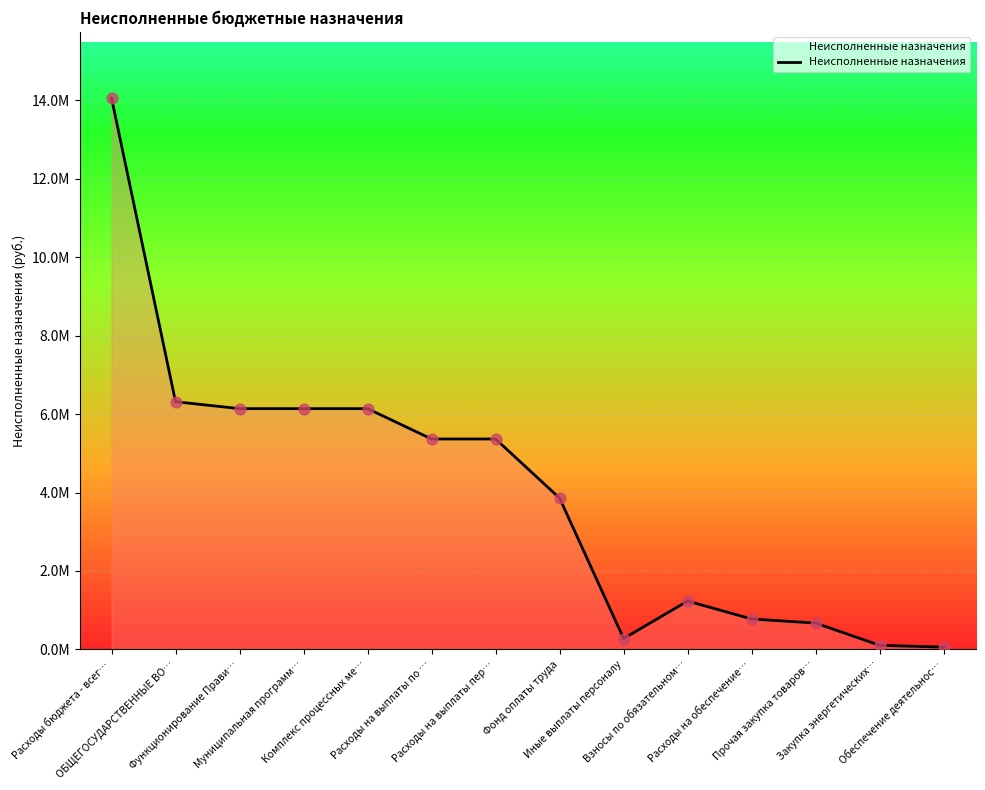

Which has a higher value, Фонд оплаты труда or ОБЩЕГОСУДАРСТВЕННЫЕ ВО…?

ОБЩЕГОСУДАРСТВЕННЫЕ ВО…